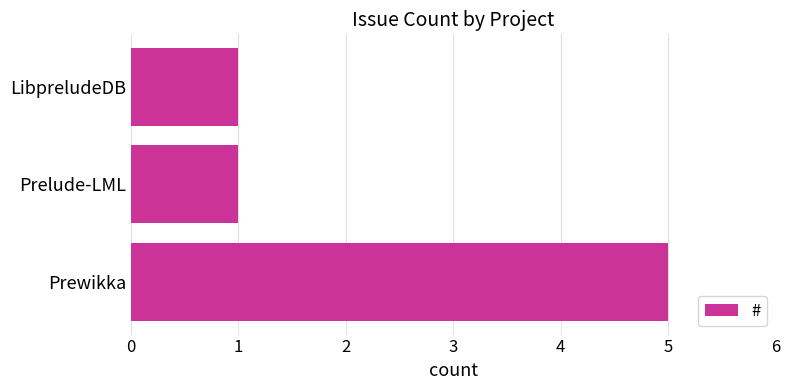

What is the change in value from Prewikka to LibpreludeDB?

-4